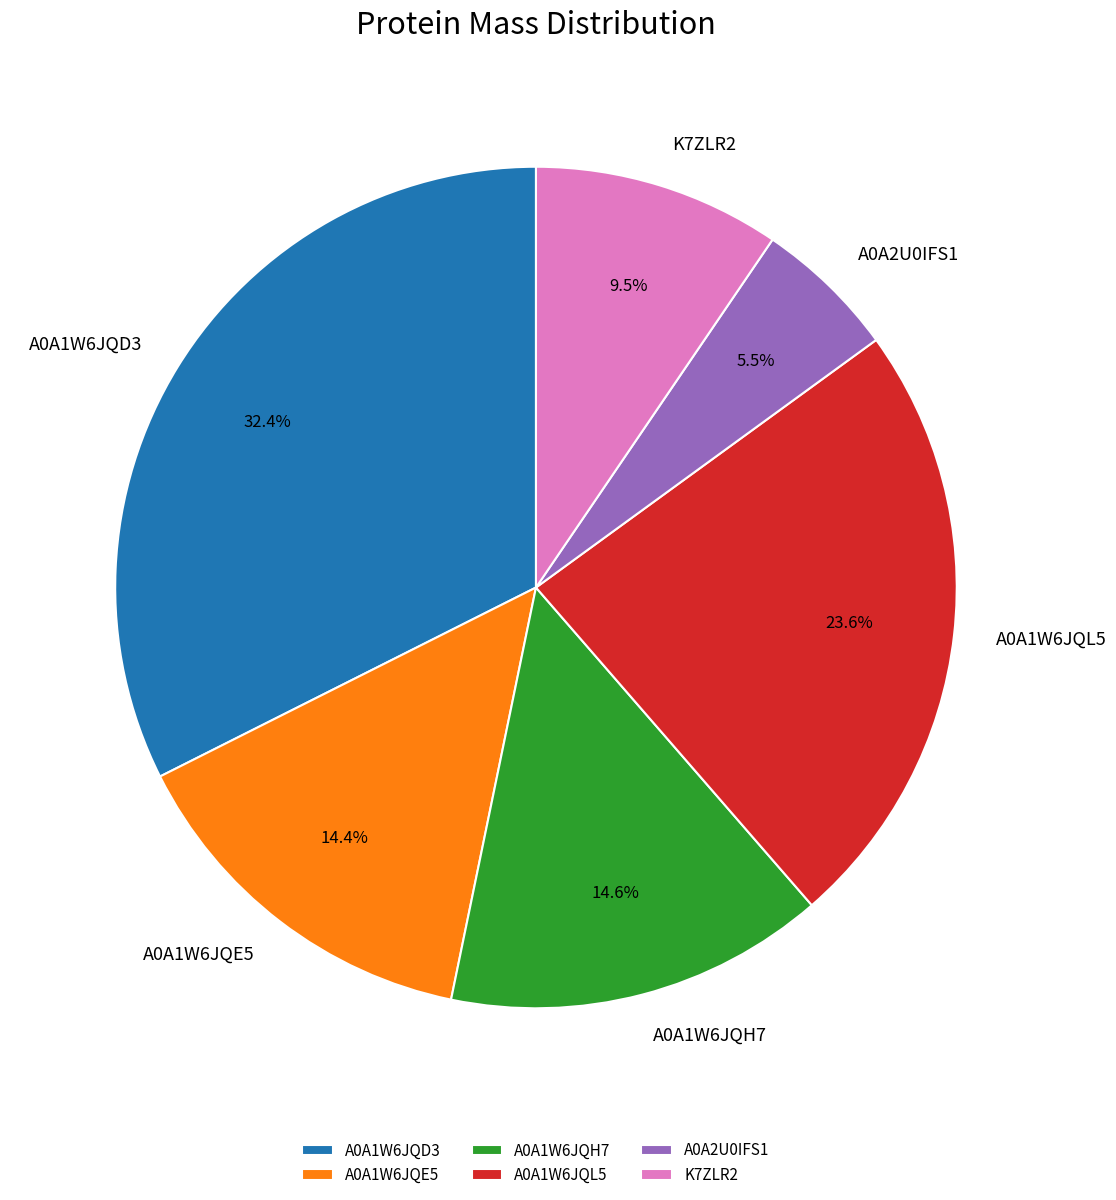

Which category has the smallest portion of the pie?

A0A2U0IFS1